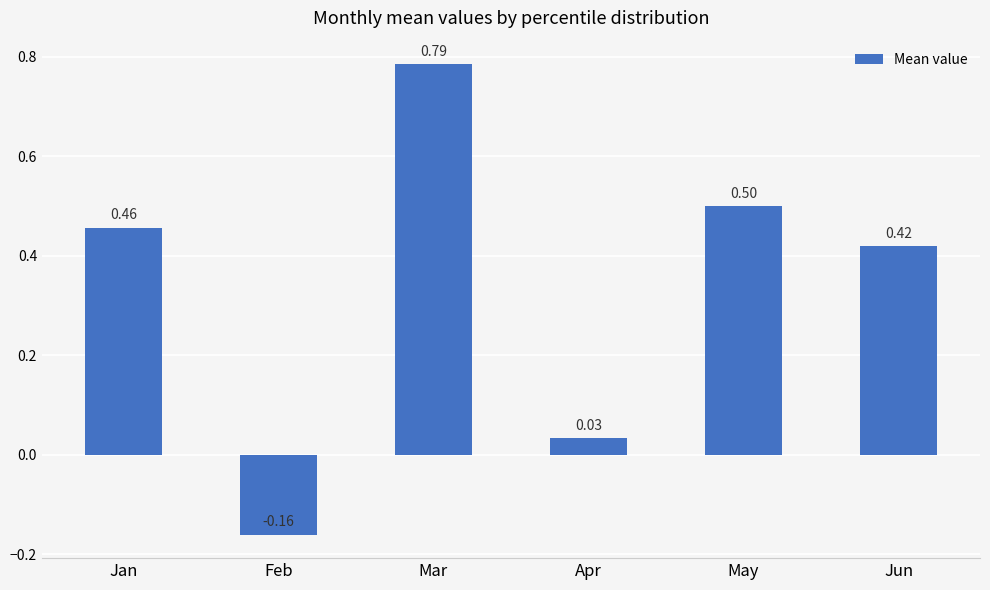

How many values are above zero?

5